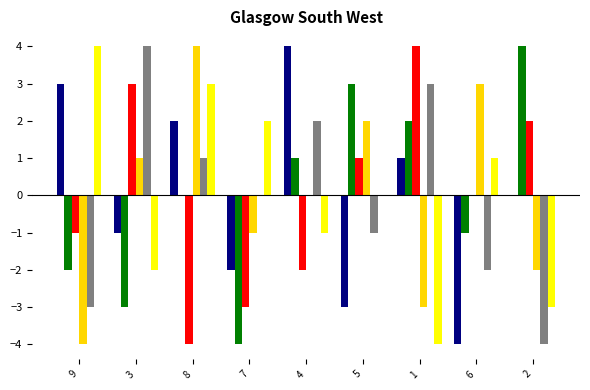

At which category is the sum across all series the highest?

8